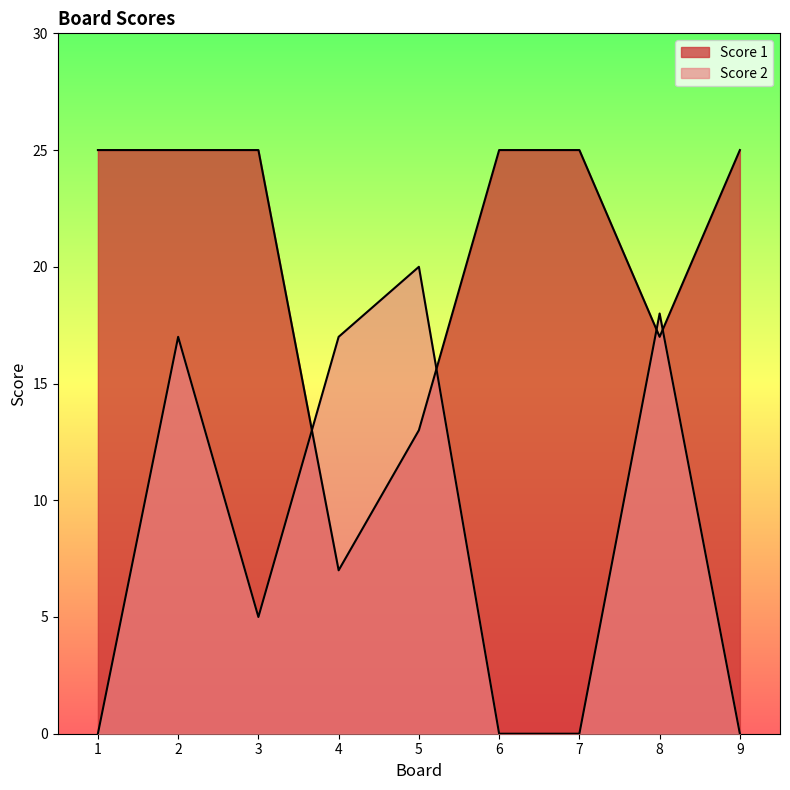

What is the sum of all Score 2 values?

77